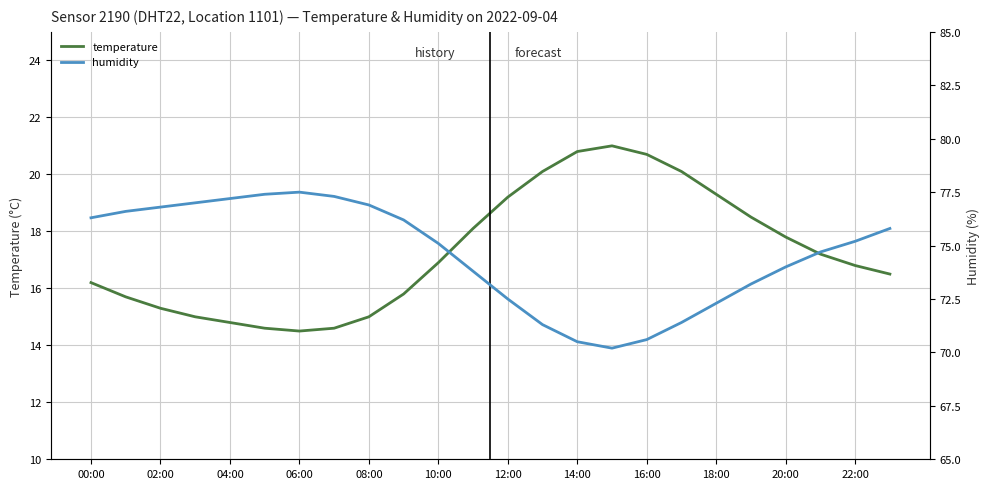

What is the highest value of the humidity series?

77.5